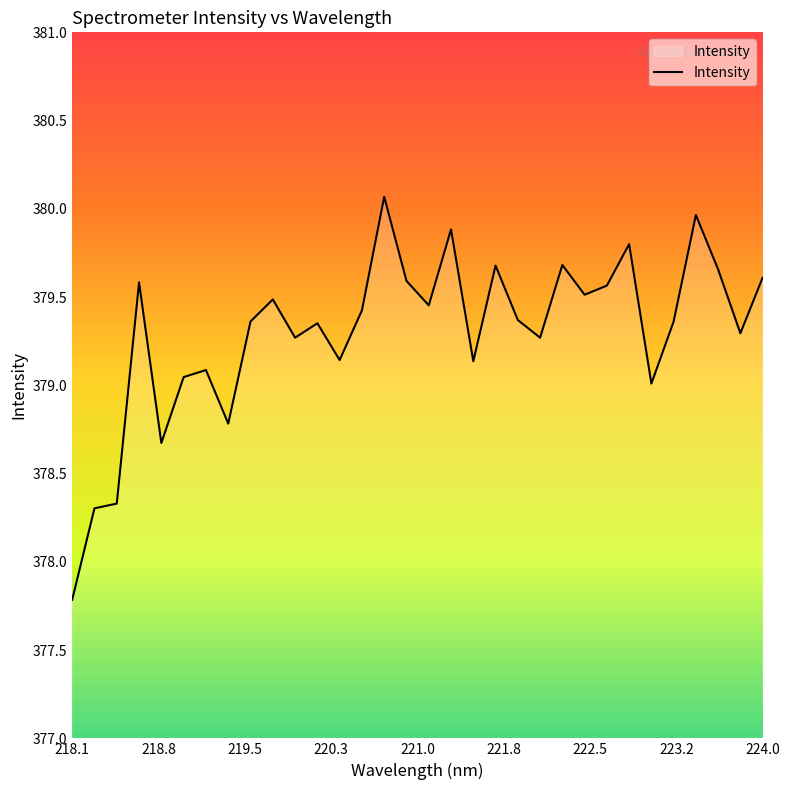

What is the smallest value displayed?

377.8